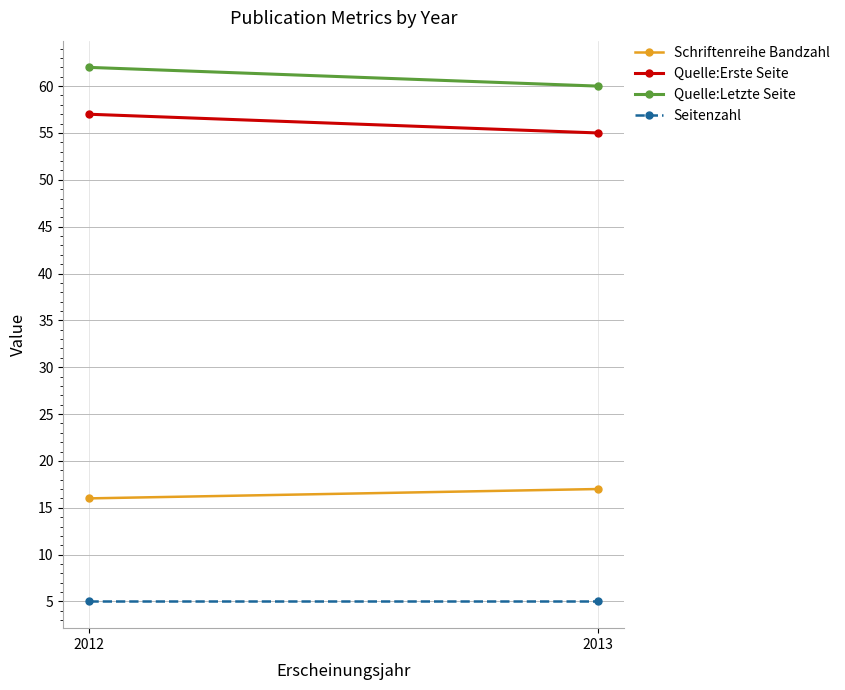

What is the lowest value of the Schriftenreihe Bandzahl series?

16